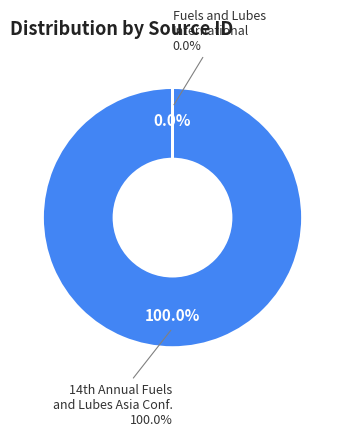

To the nearest percent, what is the difference between the largest and smallest slice percentages?

100%